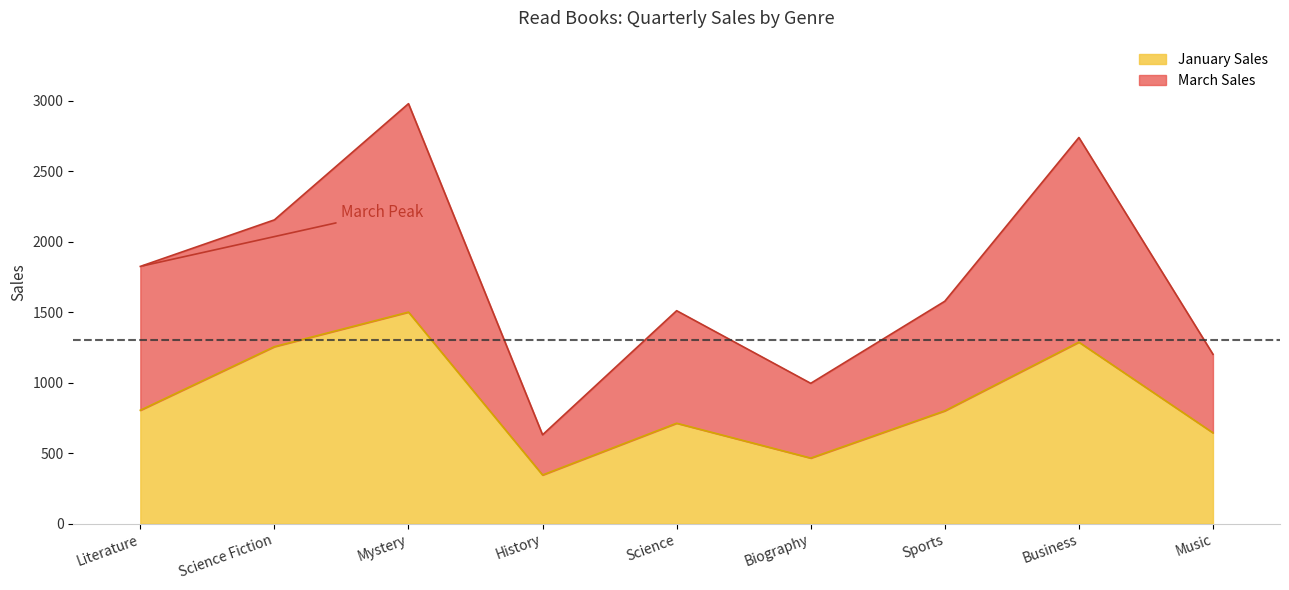

What is the total value across all series at Biography?

995